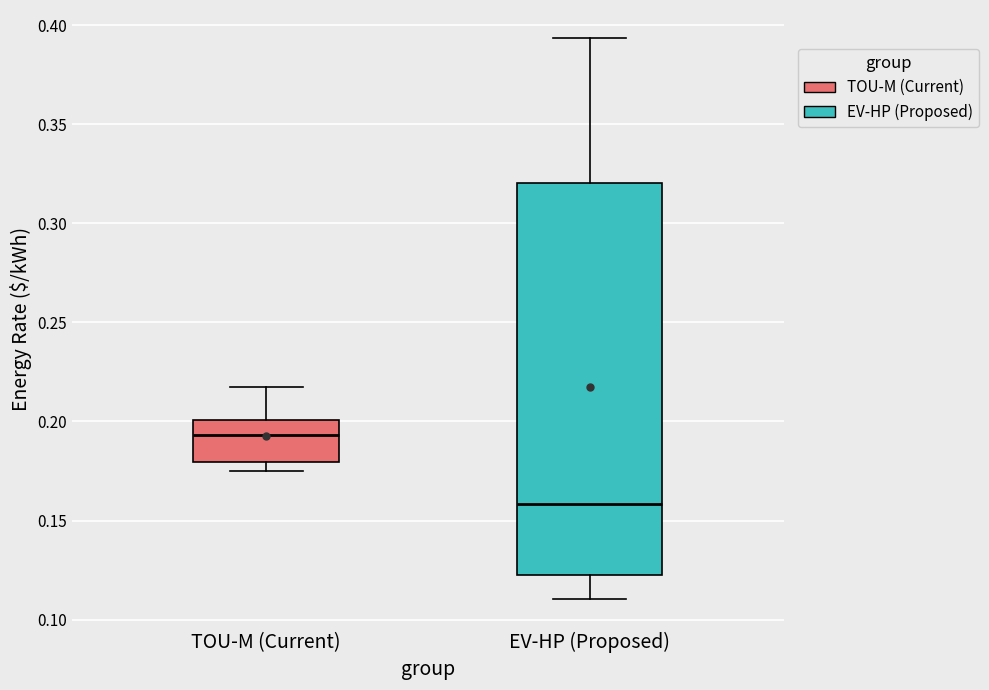

Which box is the tallest, from its lower edge to its upper edge?

EV-HP (Proposed)